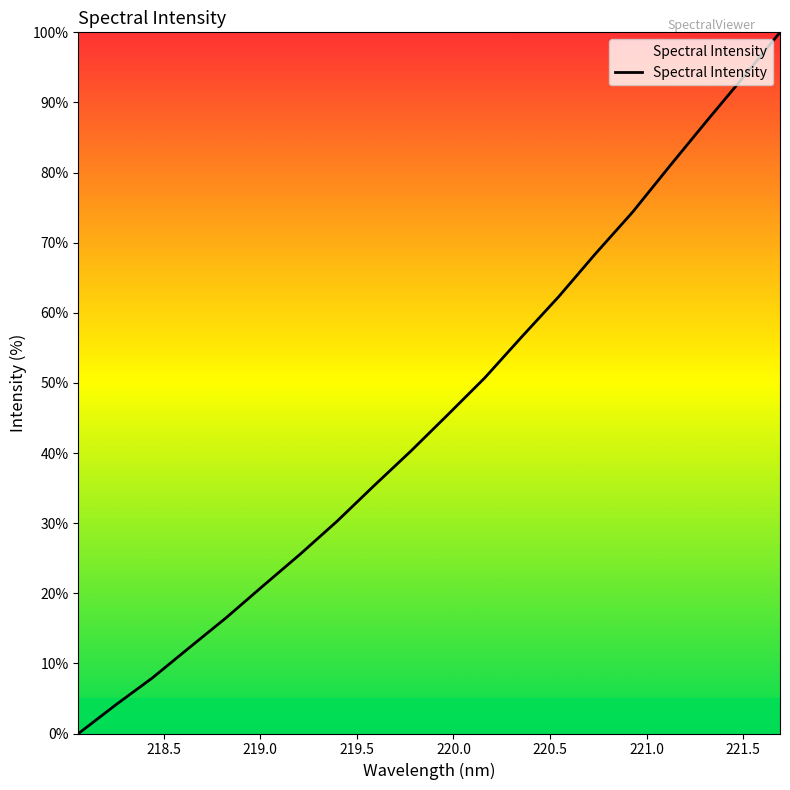

How many series are shown in this chart?

1